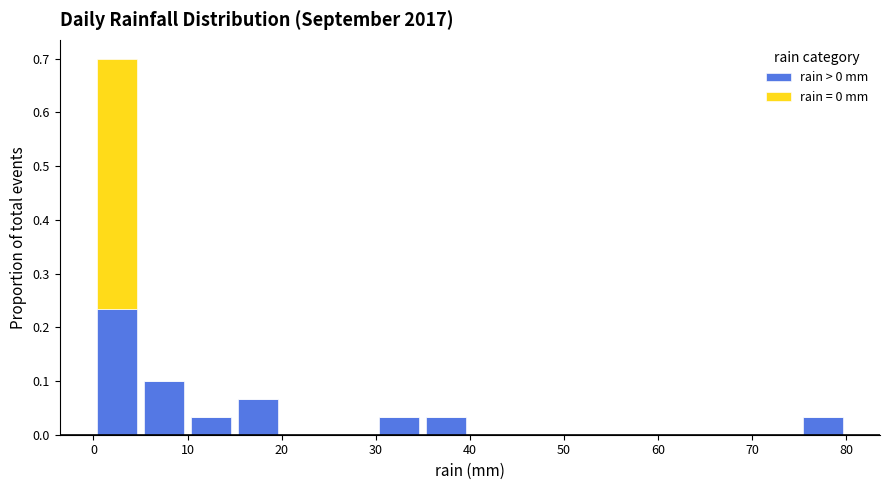

Reading left to right, transcribe this chart: for each stacked bar, give the range it covers on the x-axis and its total height. The values are not printed on the chart, so give them approximately, as read against the axis.

0 to 5: 0.70
5 to 10: 0.10
10 to 15: 0.03
15 to 20: 0.07
20 to 25: 0
25 to 30: 0
30 to 35: 0.03
35 to 40: 0.03
40 to 45: 0
45 to 50: 0
50 to 55: 0
55 to 60: 0
60 to 65: 0
65 to 70: 0
70 to 75: 0
75 to 80: 0.03